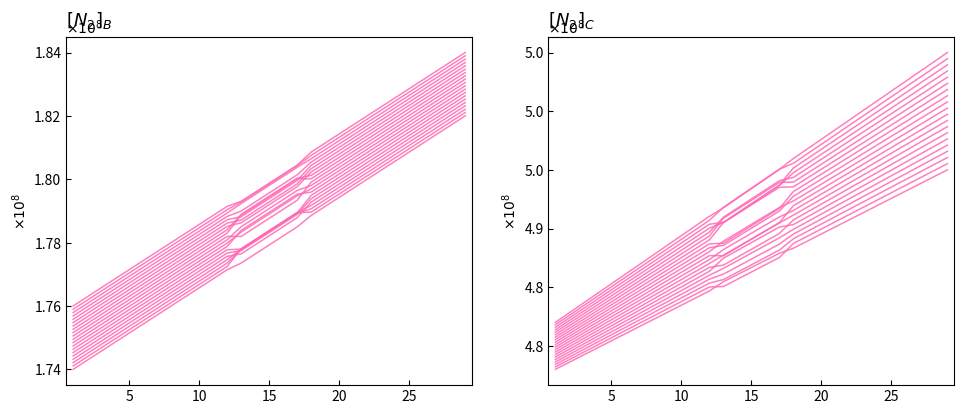

List the labels in order of value, largest first.

29, 28, 27, 26, 25, 24, 23, 22, 21, 20, 19, 18, 17, 16, 15, 14, 13, 12, 11, 10, 9, 8, 7, 6, 5, 4, 3, 2, 1